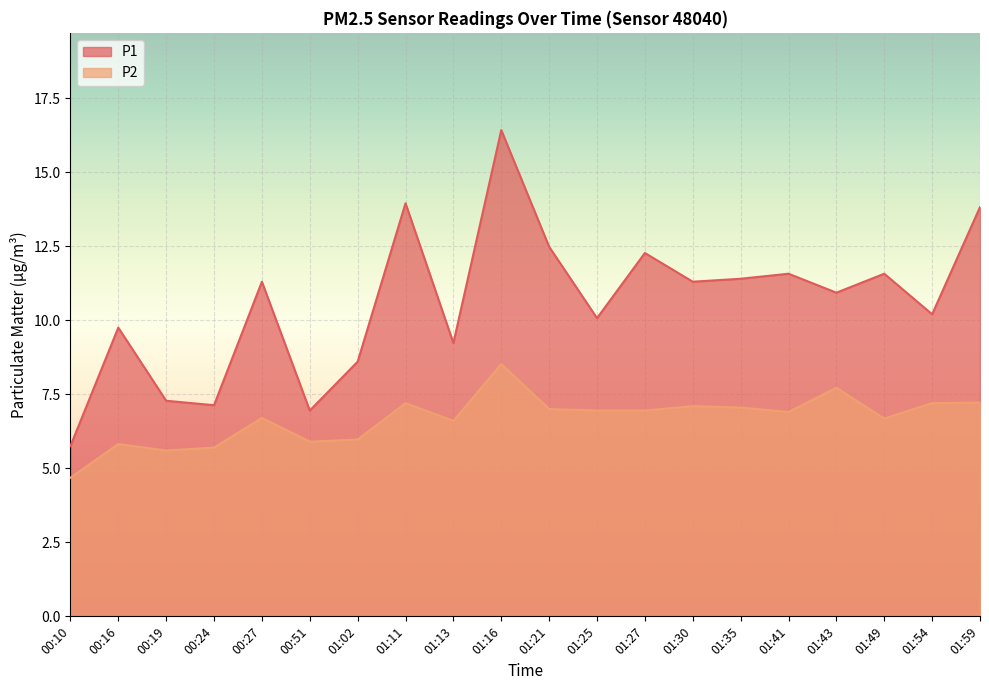

What is the label of the 13th point from the left?

01:27